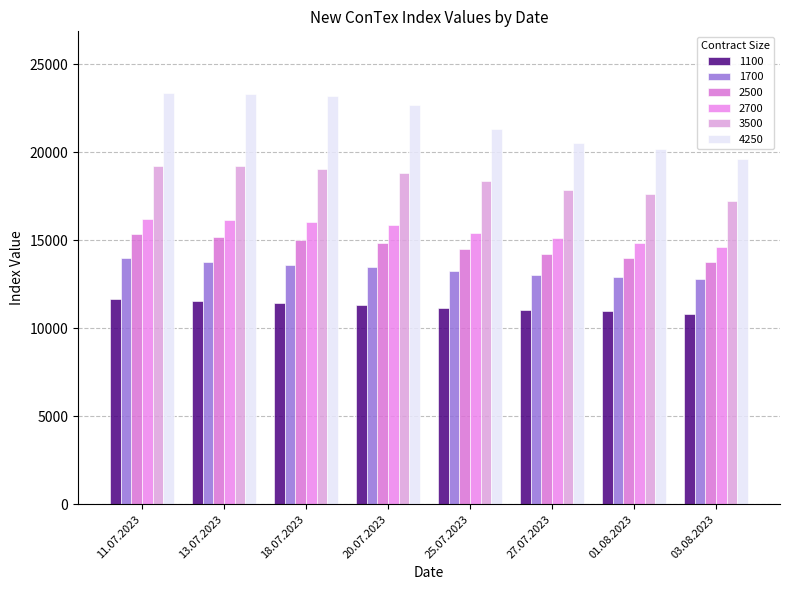

What is the difference between the 1100 values at 25.07.2023 and 13.07.2023?

379